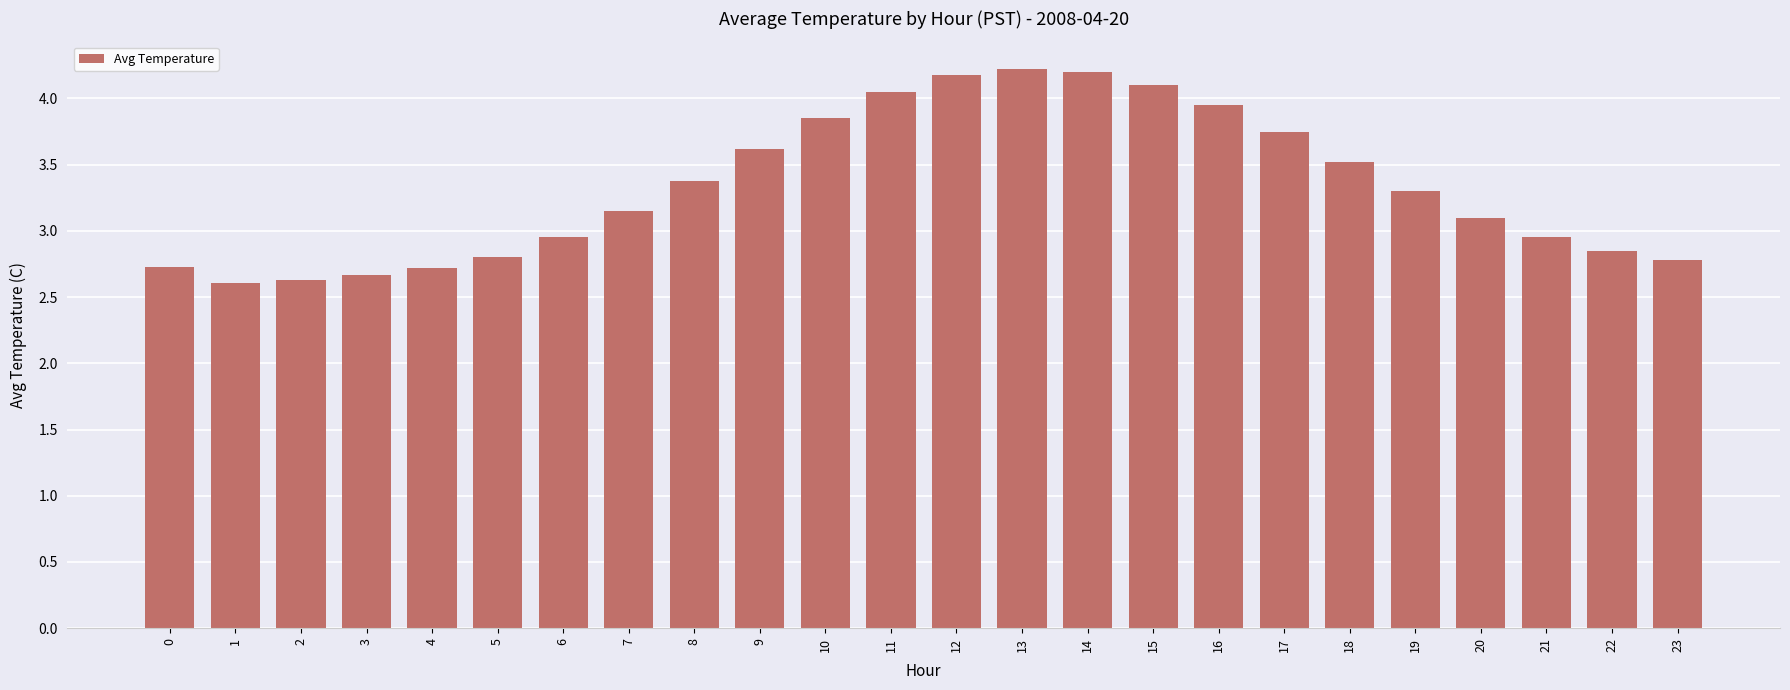

What is the difference between the second highest and minimum values?

1.6